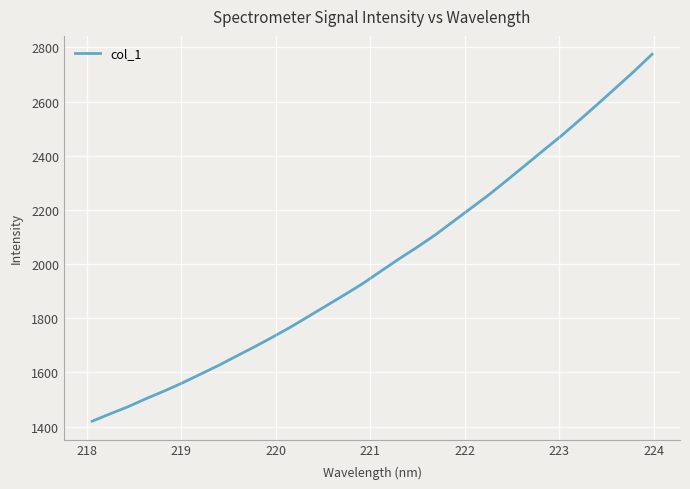

What is the maximum value shown in the chart?

2774.7